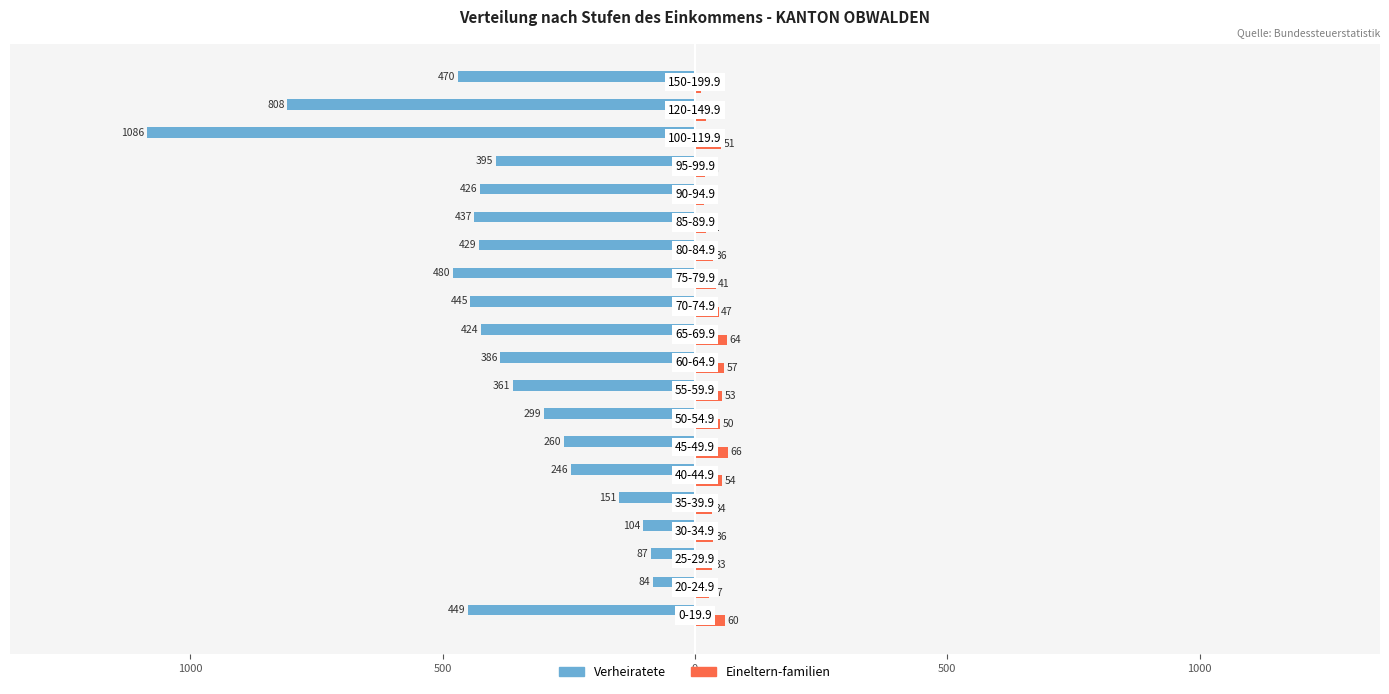

What are all the series names shown in the legend?

Verheiratete, Eineltern-familien